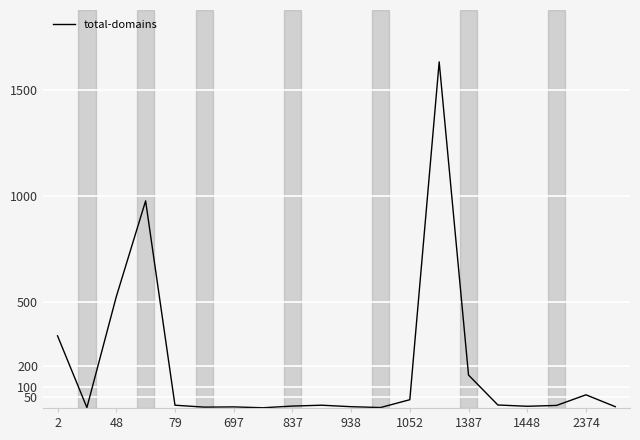

What is the difference between the maximum and minimum values?

1630